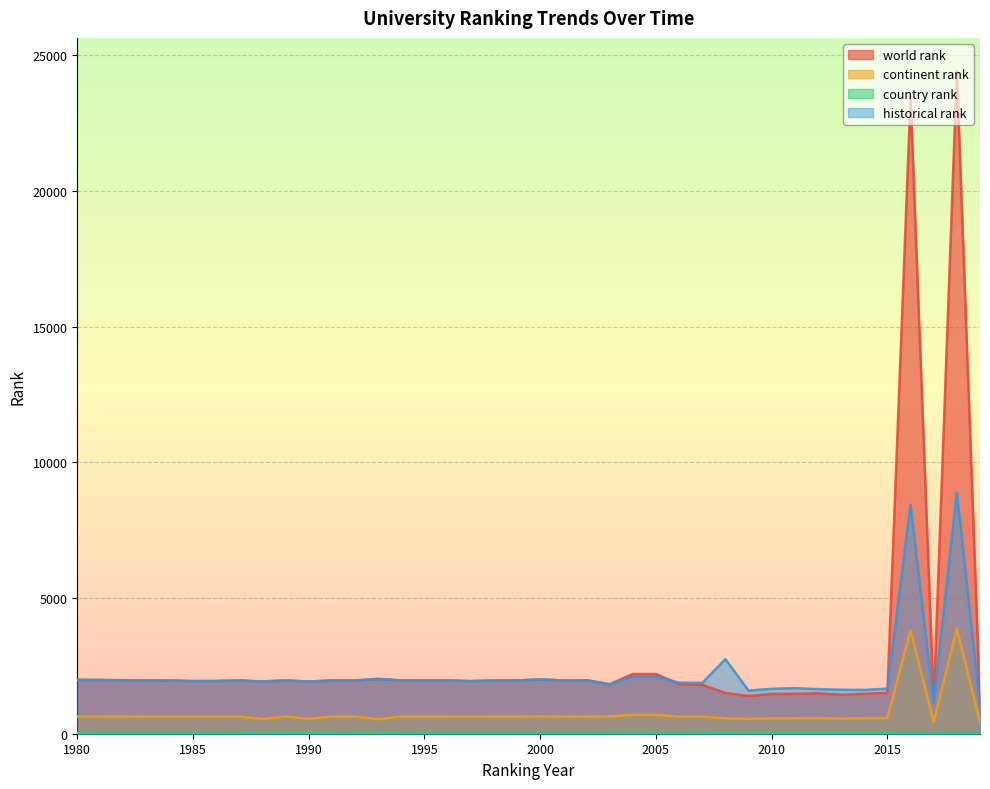

At which category is the sum across all series the highest?

2018